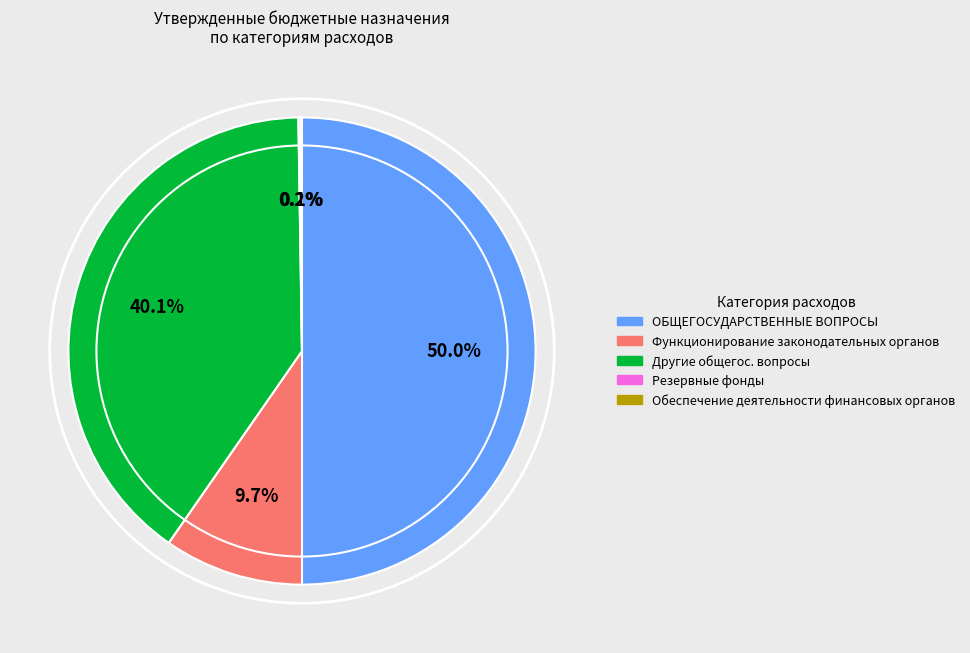

What is the largest slice in the pie chart?

ОБЩЕГОСУДАРСТВЕННЫЕ ВОПРОСЫ